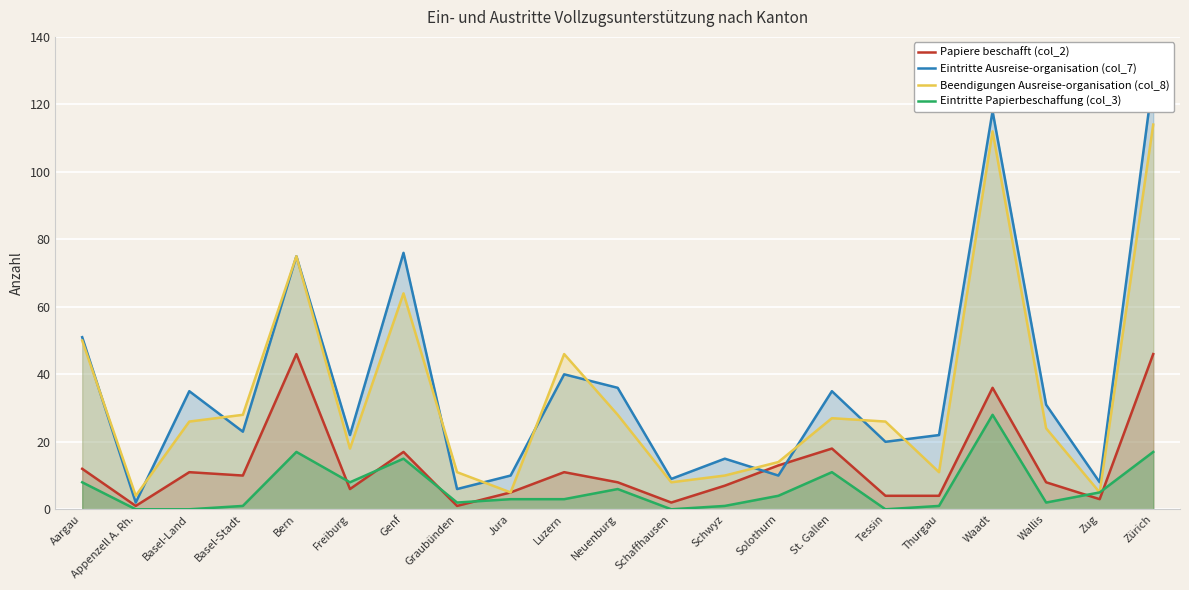

At which category is the sum across all series the highest?

Zürich